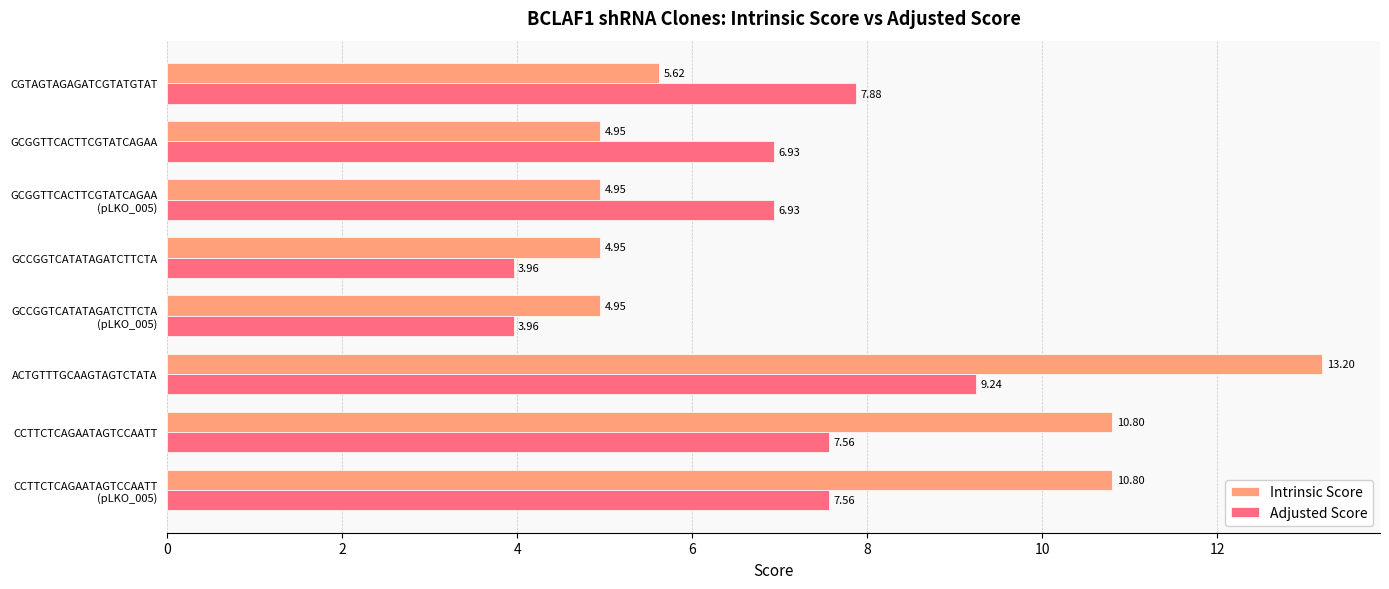

List the series in order of their overall mean, highest first.

Intrinsic Score, Adjusted Score